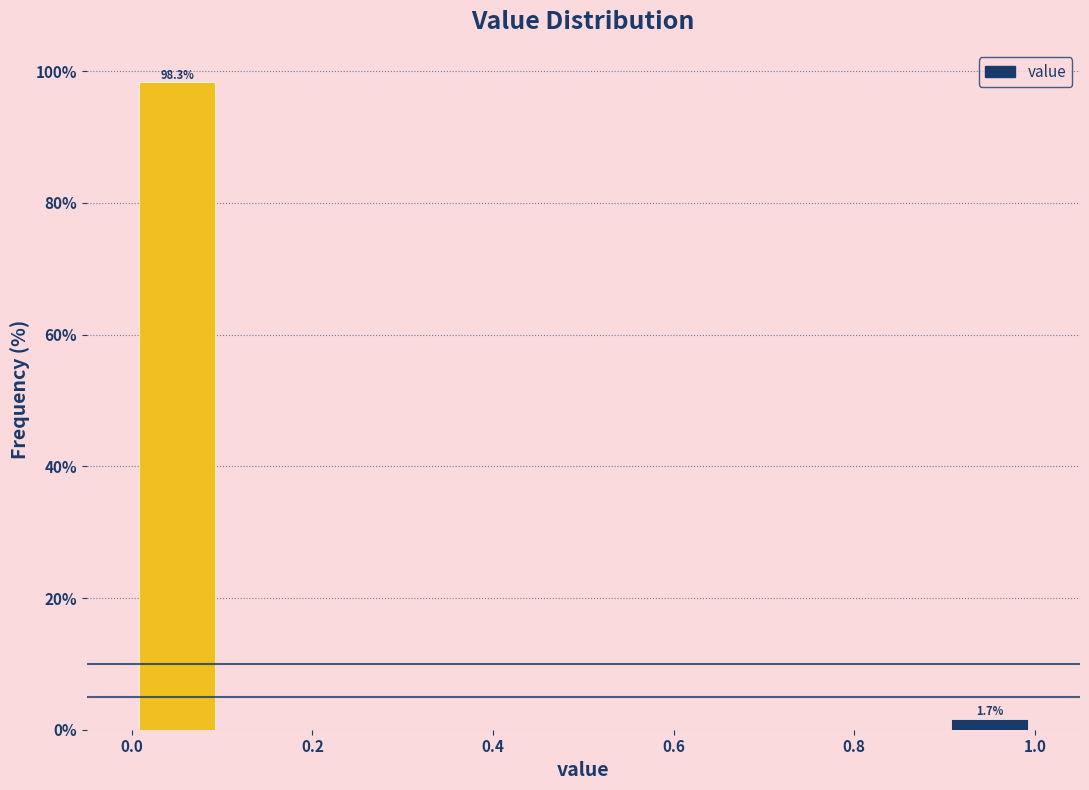

Which range on the x-axis has the tallest bar?

0.0 to 0.1